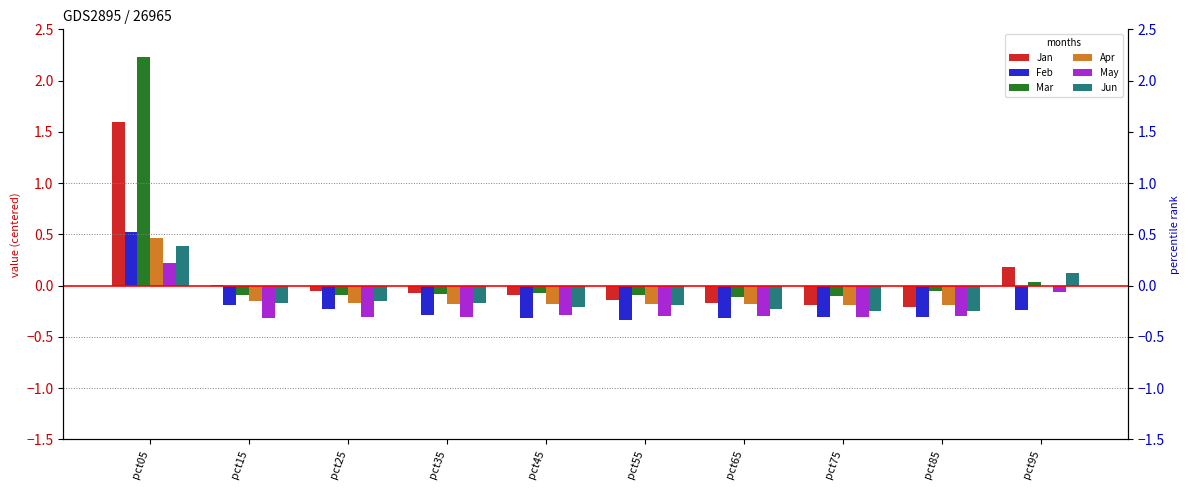

Count the Jun values in the range 0 to 1.

2